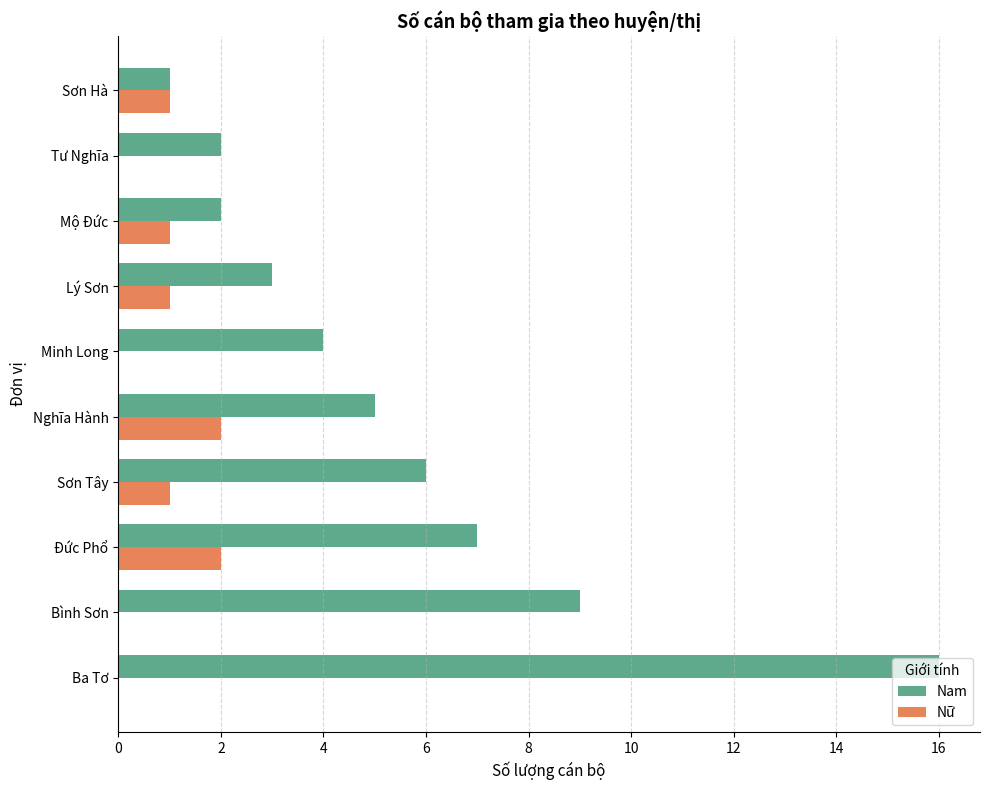

Is it true that Nữ equals 2 at Đức Phổ?

True